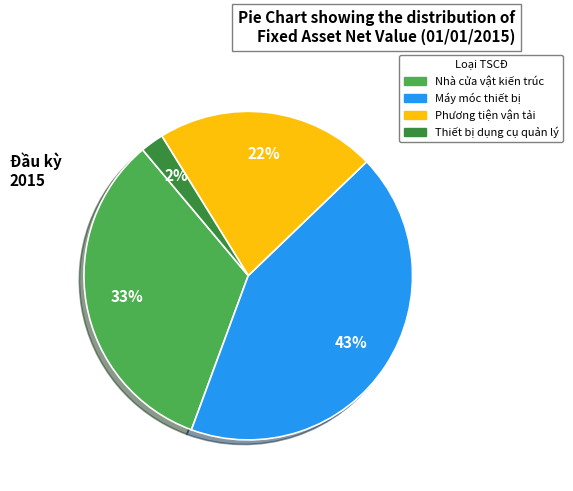

Does any single category account for the majority?

No